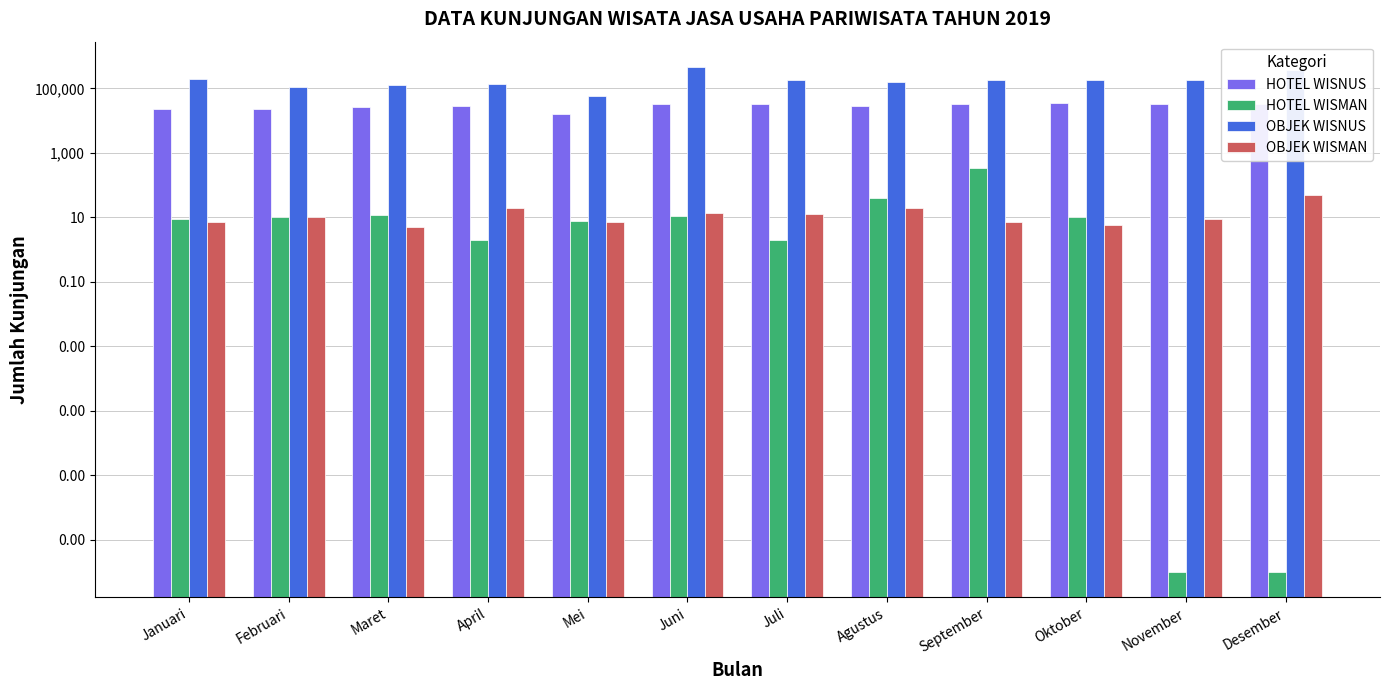

The HOTEL WISMAN series shows 9.0 at Januari. True or false?

True